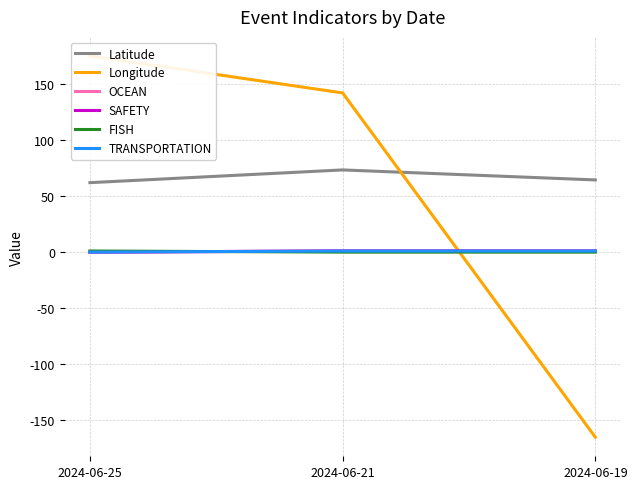

What is the spread (max minus min) of values at 2024-06-19?

229.9